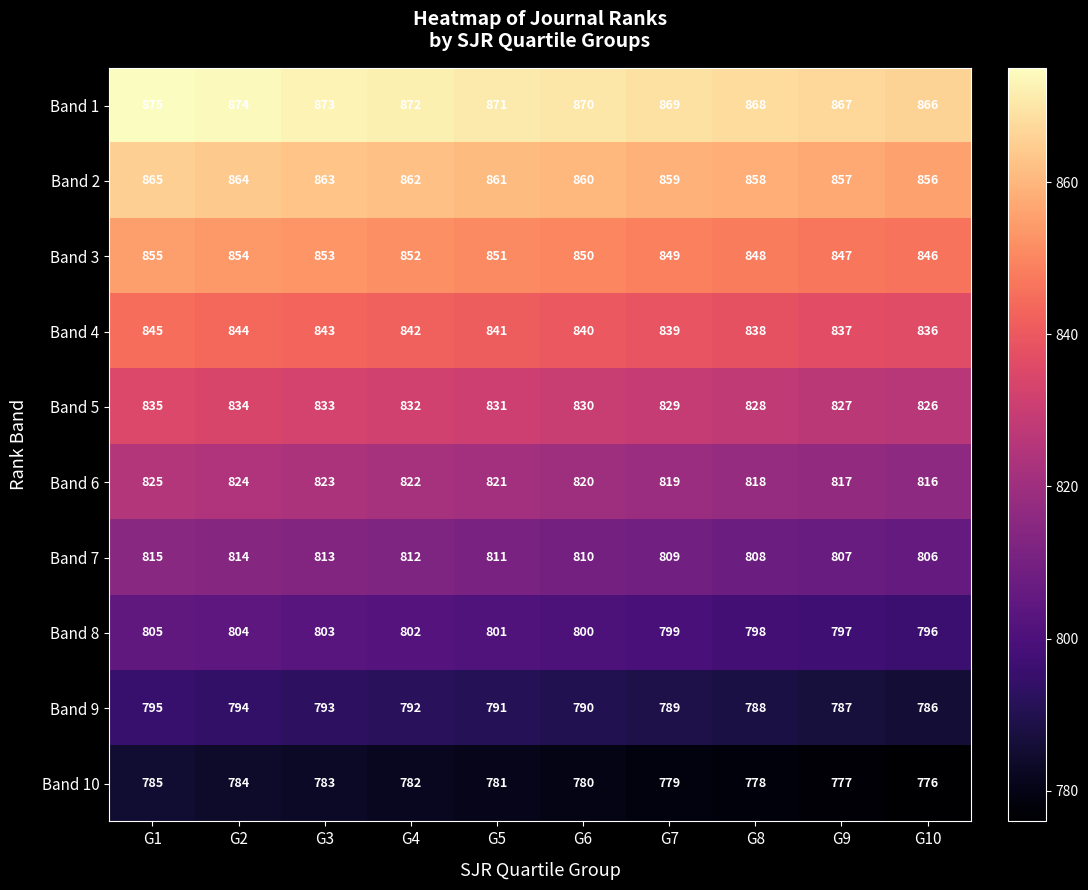

True or false: Band 7 has a value of 811 at G5.

True